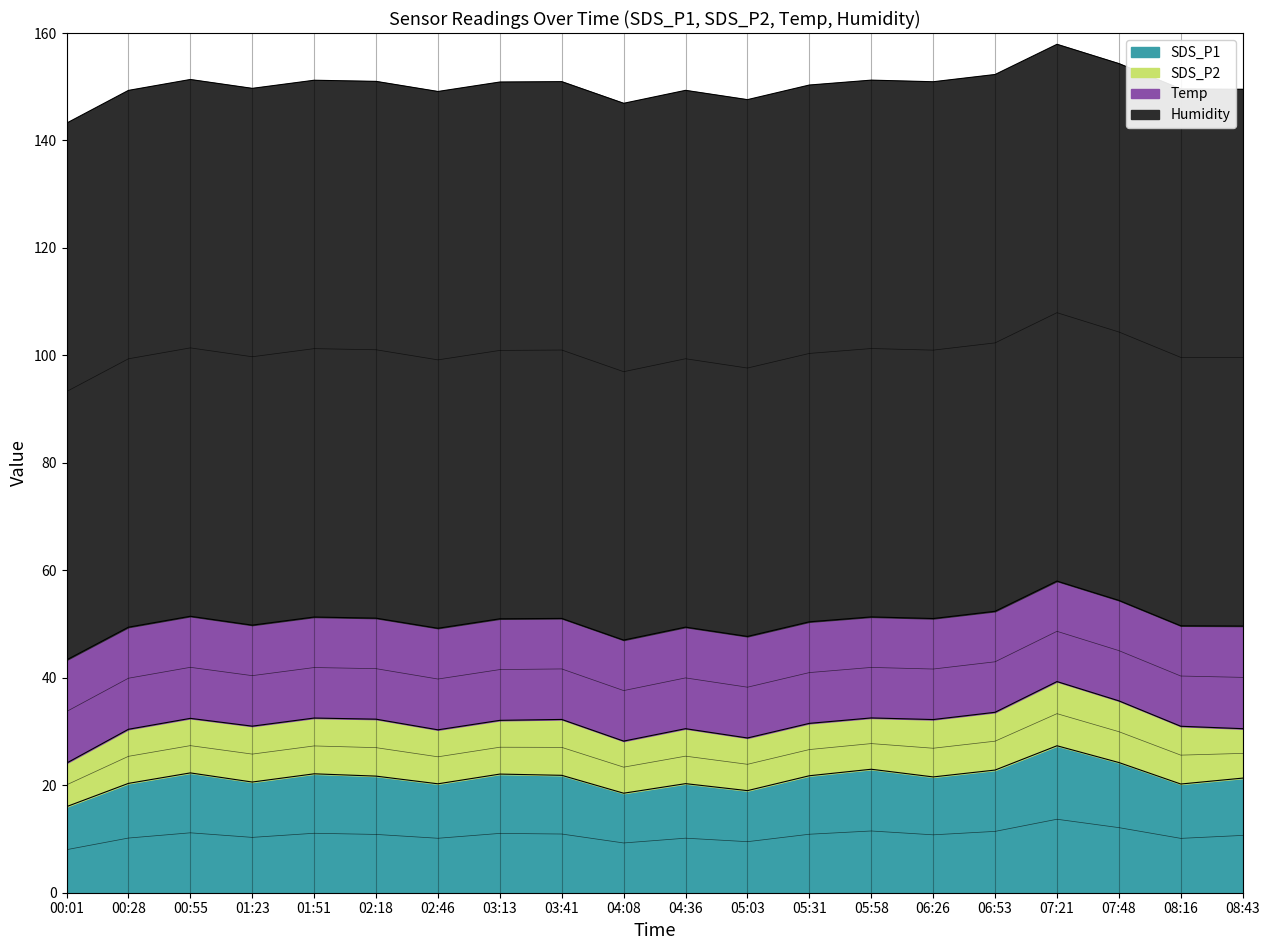

What is the value of the SDS_P2 point at the 11th from the left?

10.2